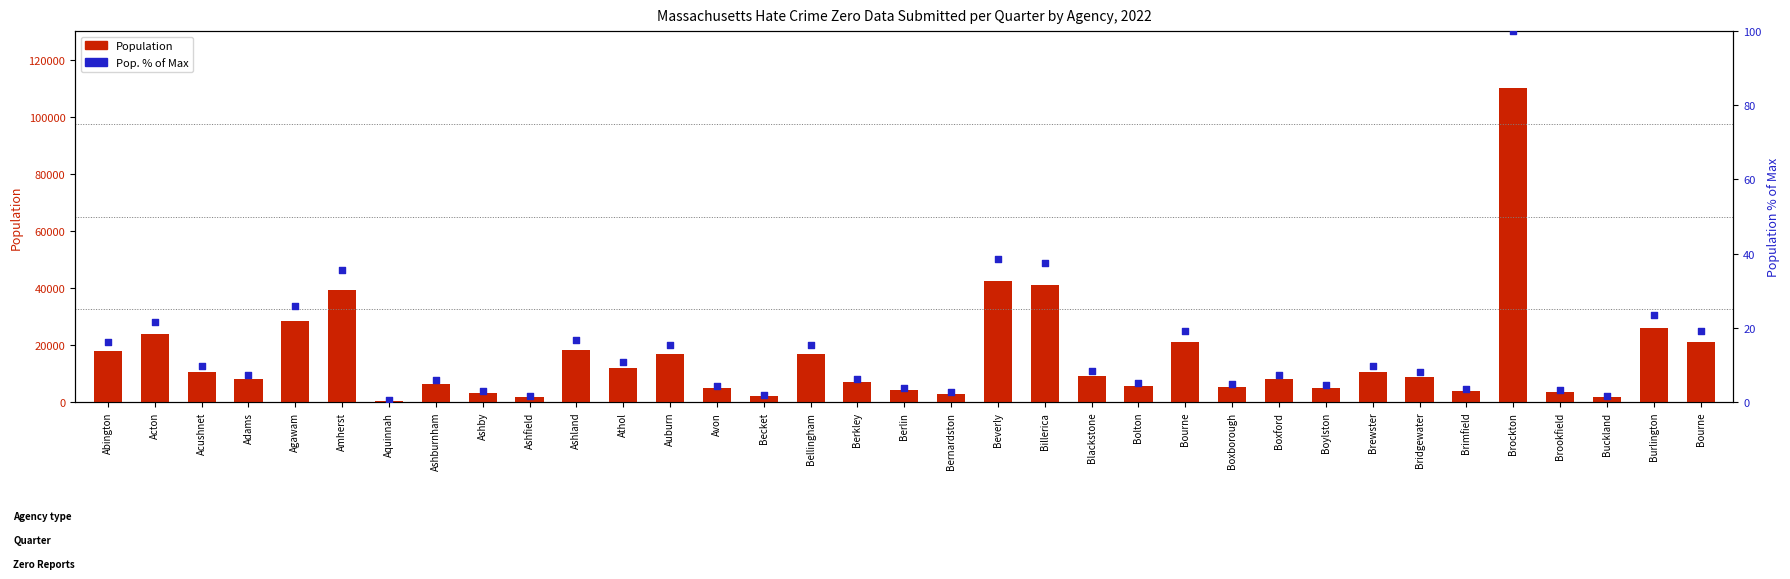

Which series reaches the maximum Y coordinate?

Population